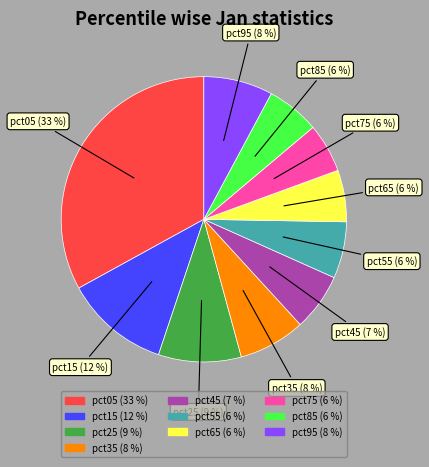

What is the ratio of the value at pct55 to the value at pct05?

0.2